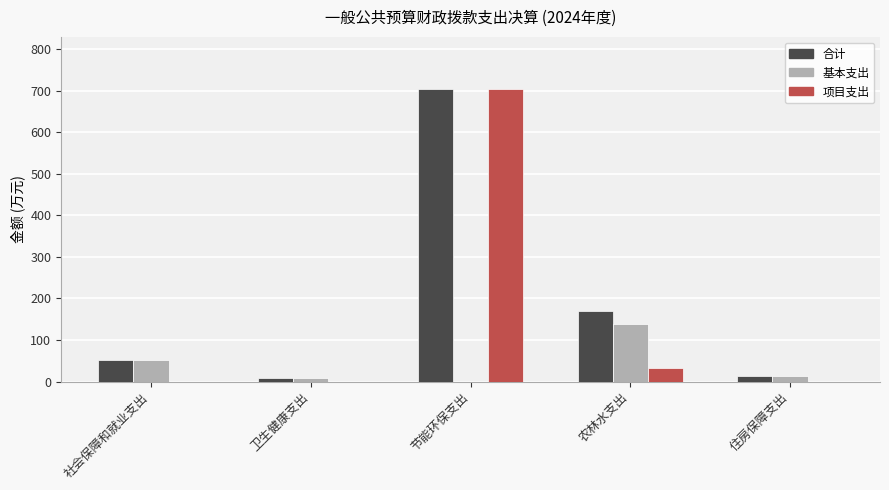

What is the sum of all 项目支出 values?

734.7